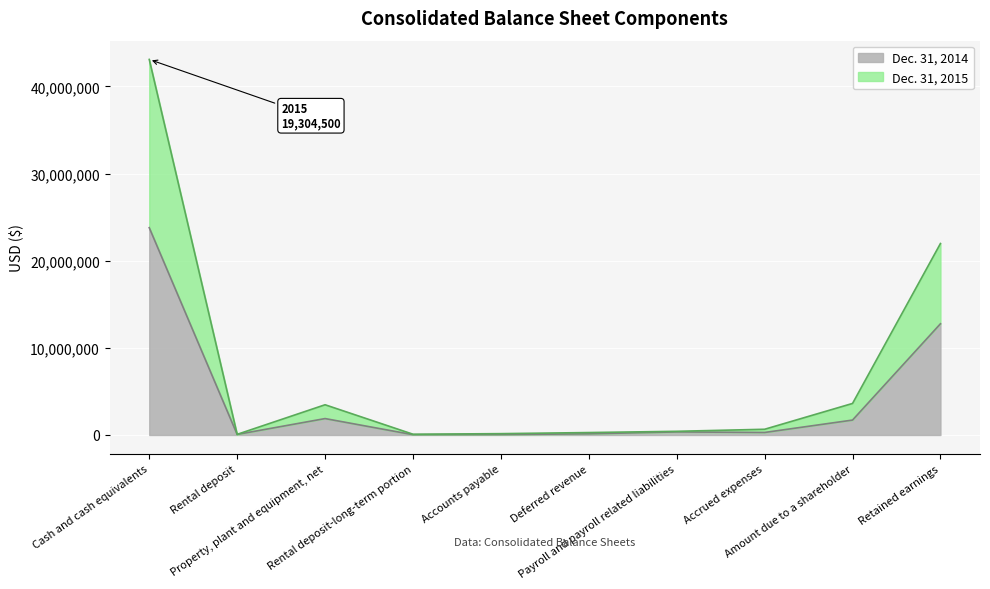

How many interior local peaks does the Dec. 31, 2014 series have?

2